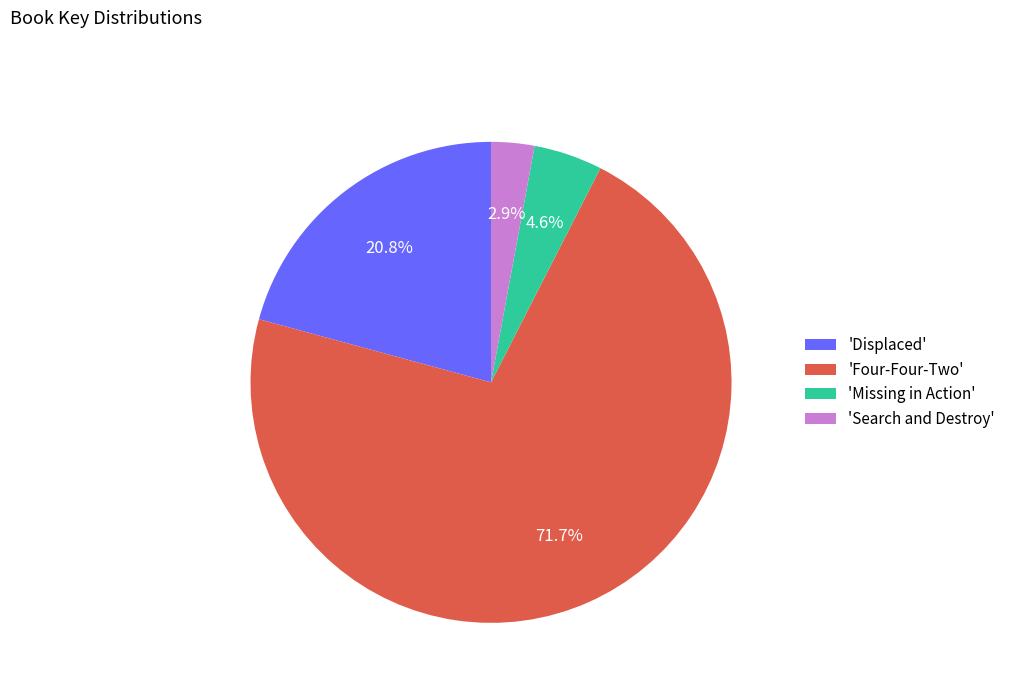

What percentage do 'Four-Four-Two' and 'Search and Destroy' together represent?

74.6%